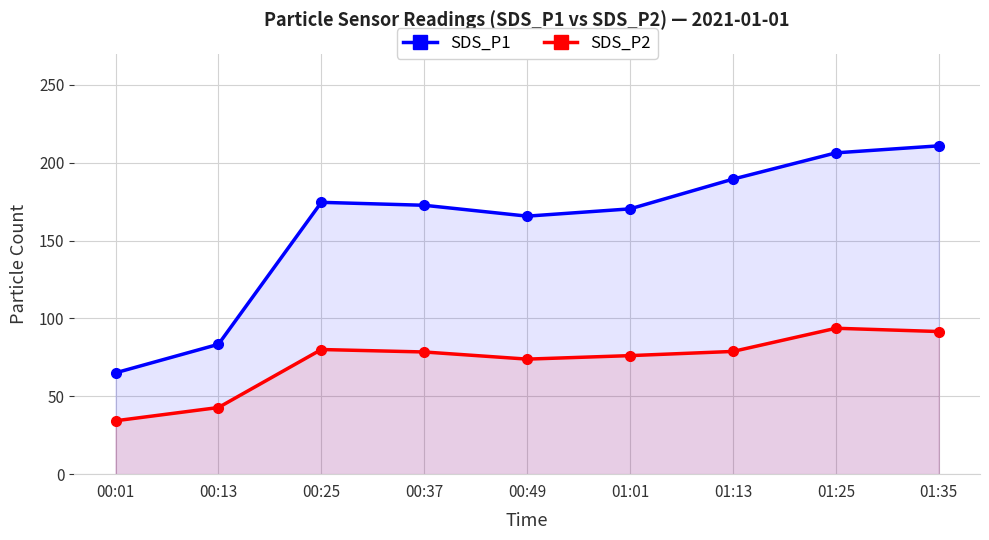

How many lines are shown in the chart?

2